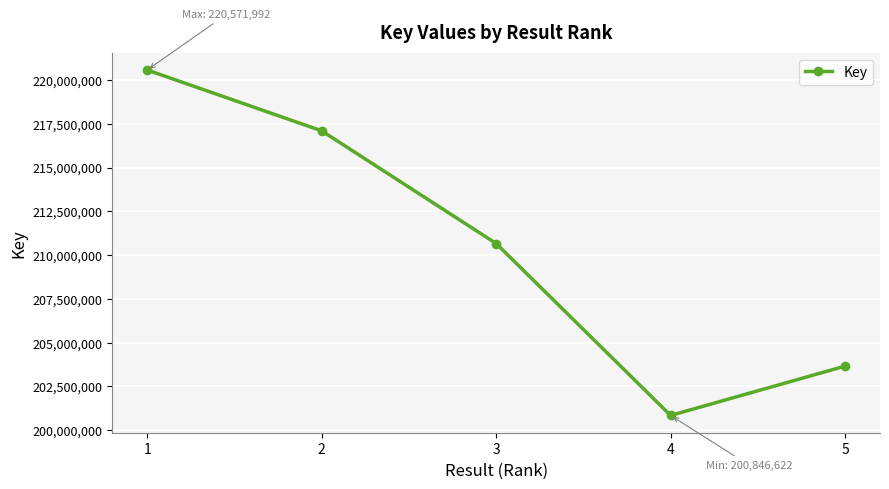

What is the ratio of the value at 5 to the value at 2?

0.9